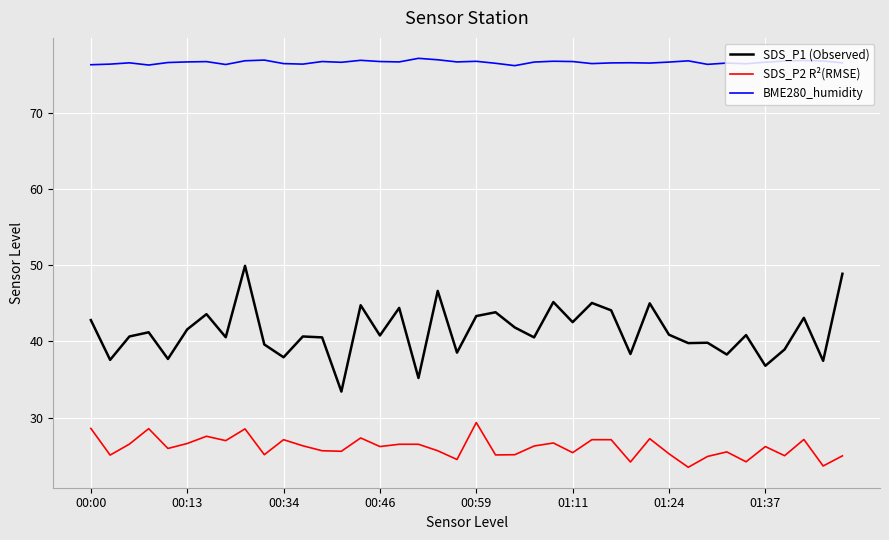

True or false: SDS_P2 R²(RMSE) and BME280_humidity intersect in this chart.

False